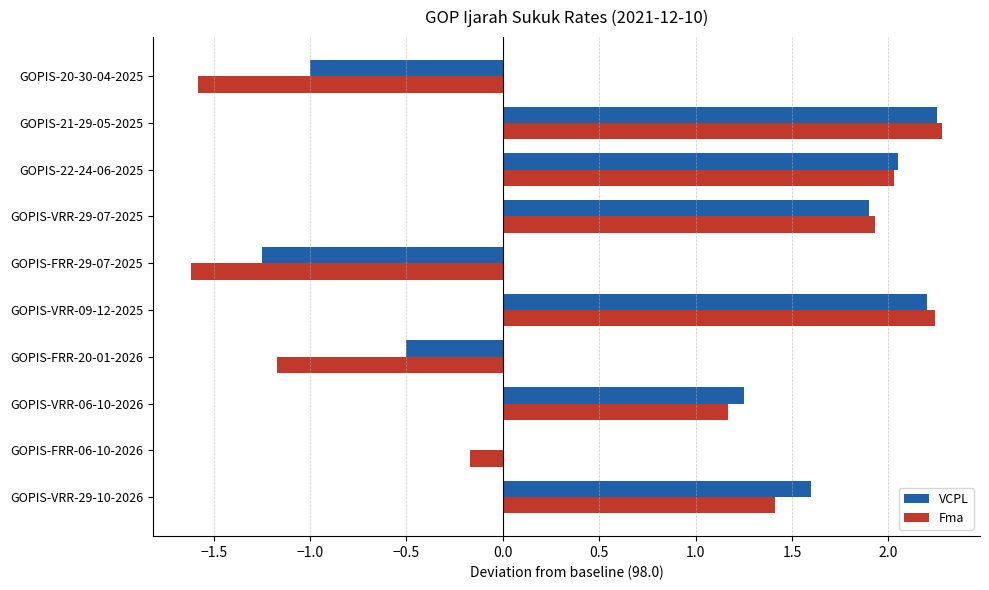

What is the sum of the VCPL values at GOPIS-VRR-29-07-2025 and GOPIS-VRR-09-12-2025?

4.1